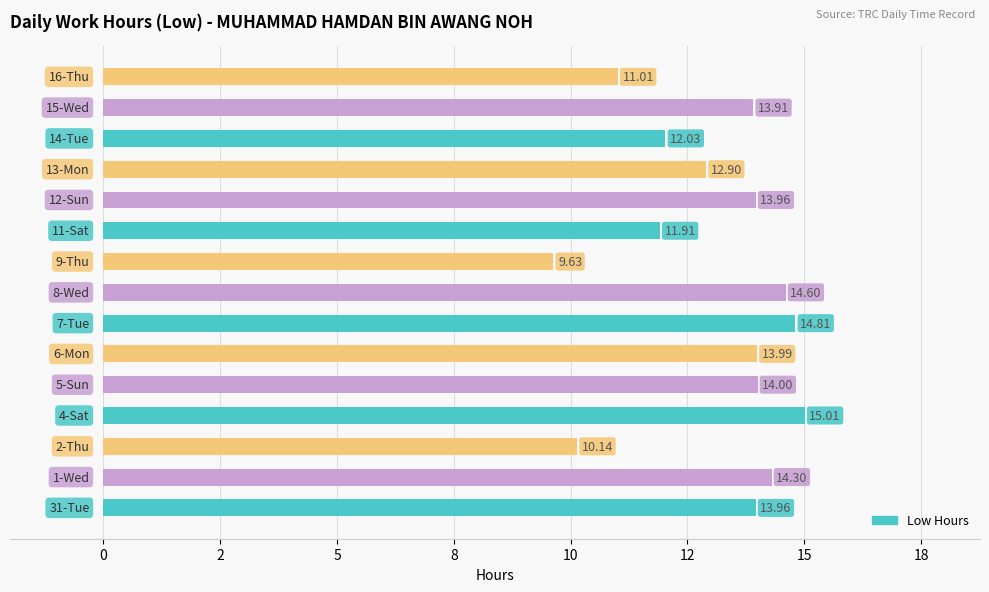

Does the chart contain any negative values?

No